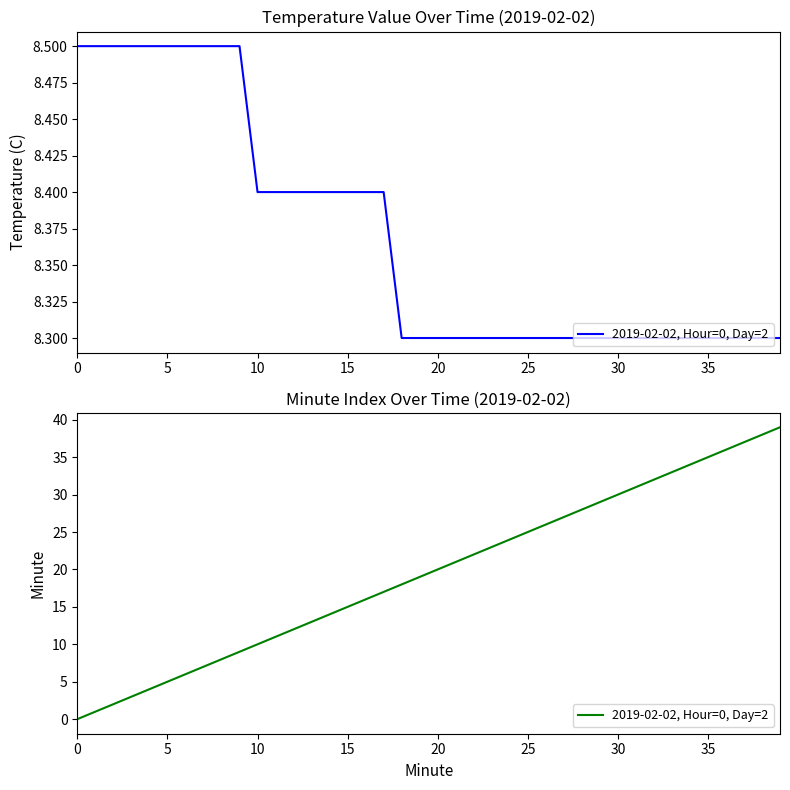

Is it true that the value at 22 is 12?

False